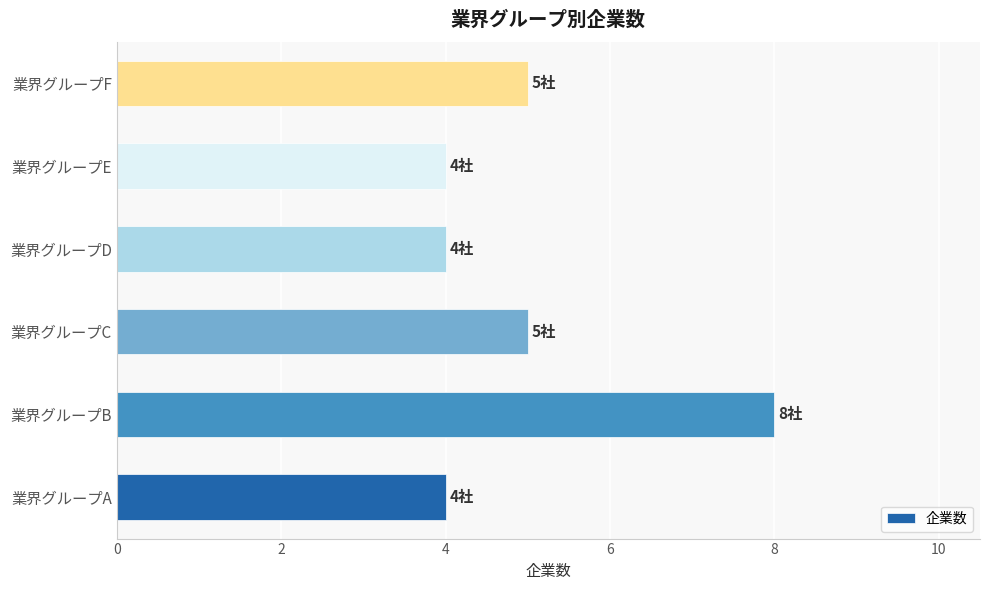

How many data points are less than 5?

3